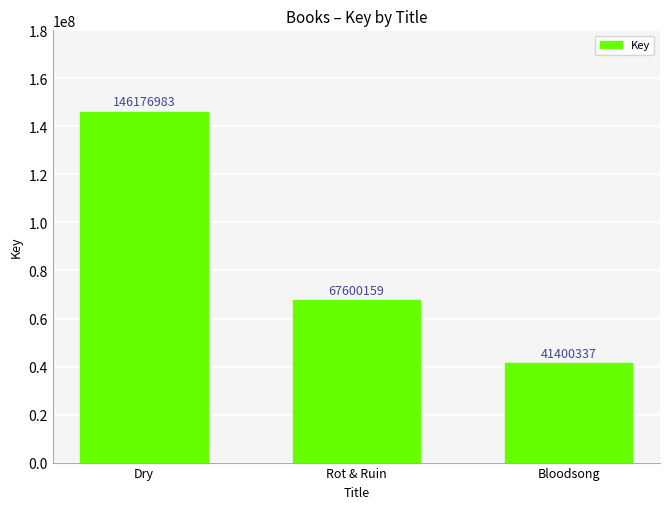

What is the value of the 3rd bar from the left?

41400337